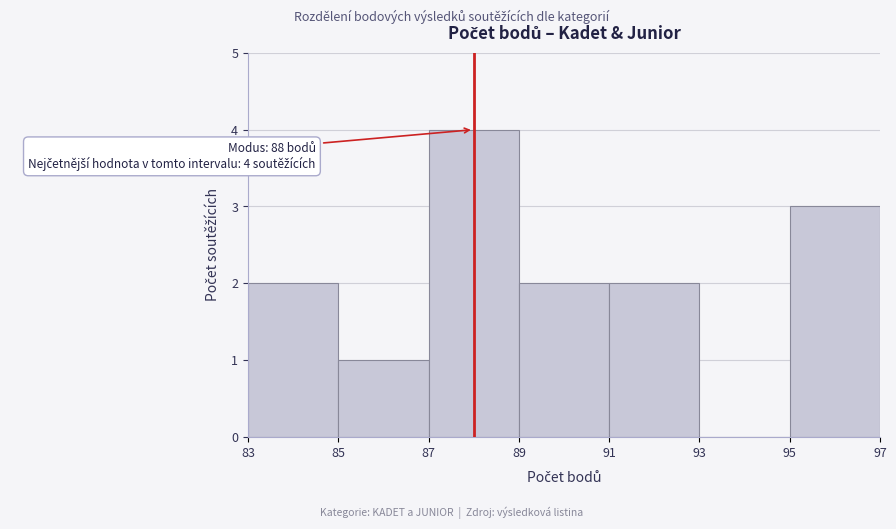

Over which range of the x-axis is the bar tallest?

87 to 89